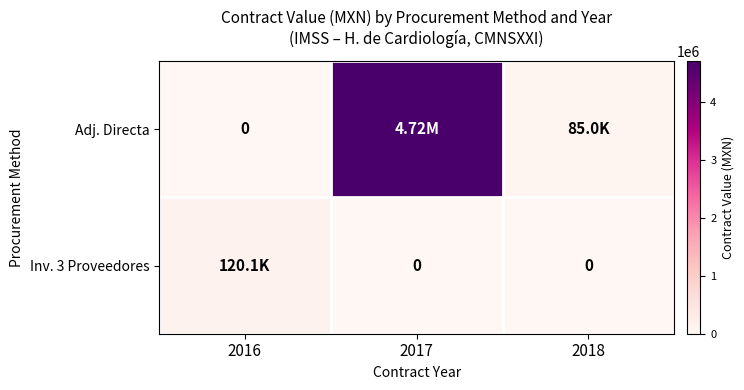

The value of Inv. 3 Proveedores at 2017 is 72585.8. True or false?

False